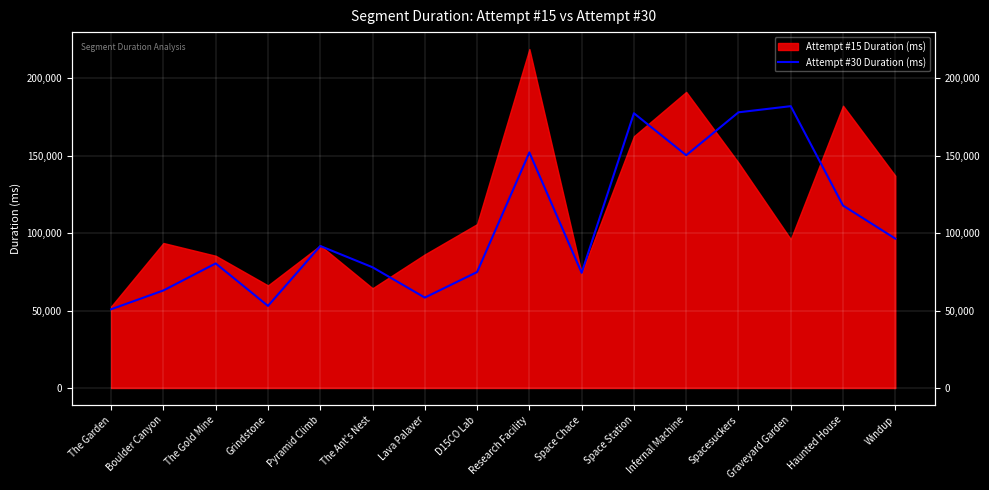

Reading left to right, extract all data points from this chart.

50816	62959	80392	52971	91628	77911	58336	74840	152007	74312	177295	150207	177895	181863	117720	96383